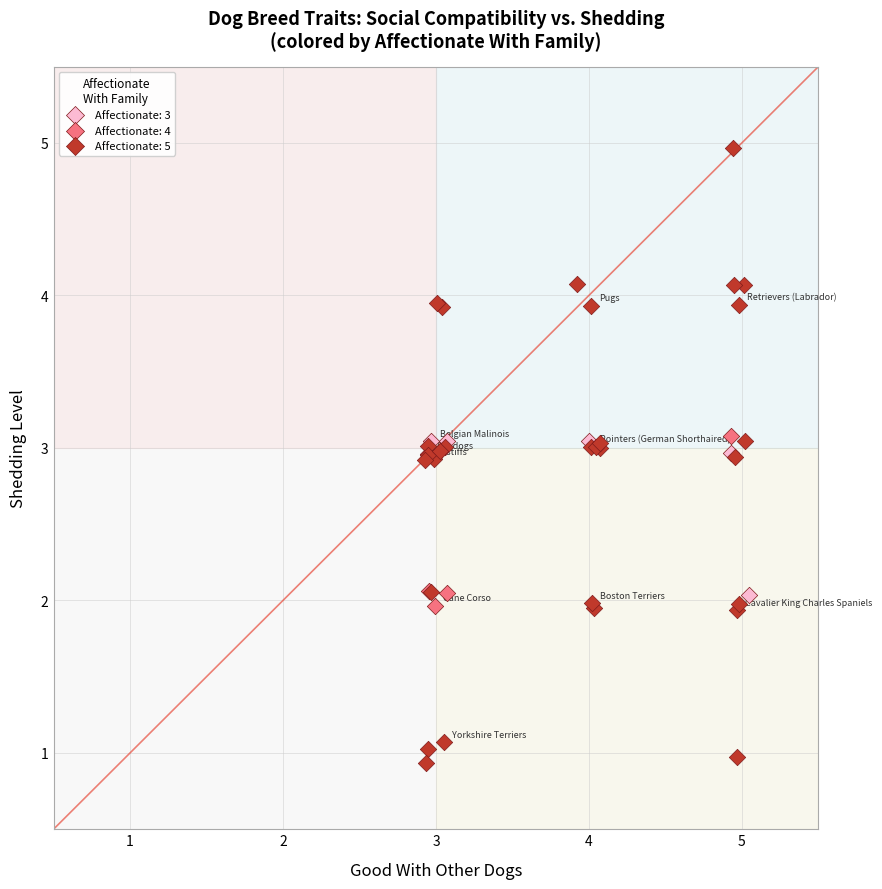

Which series reaches the maximum Y coordinate?

Affectionate: 5